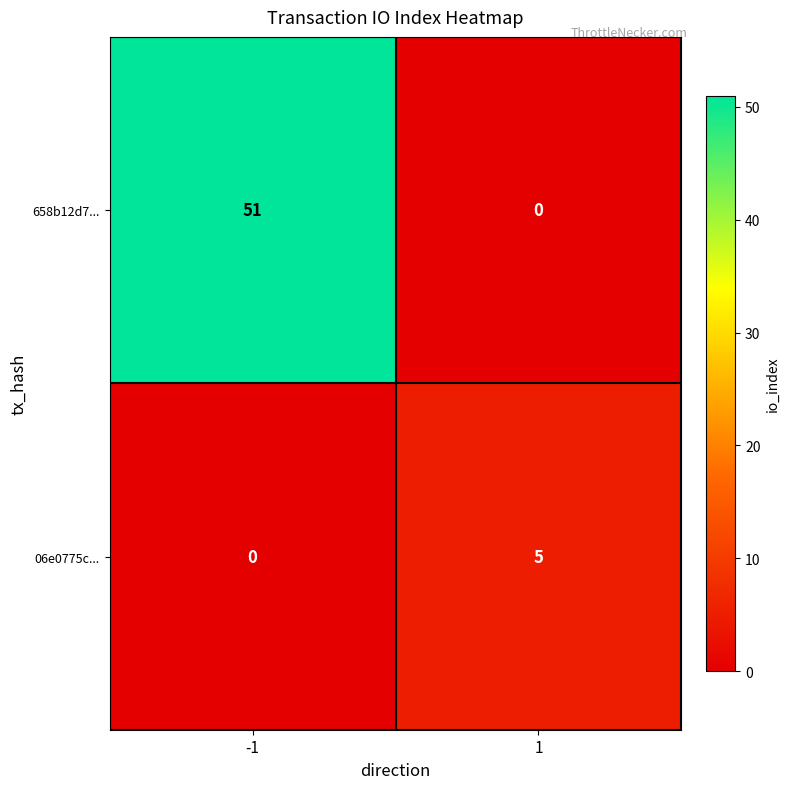

What is the sum of the 658b12d7... values at -1 and 1?

51